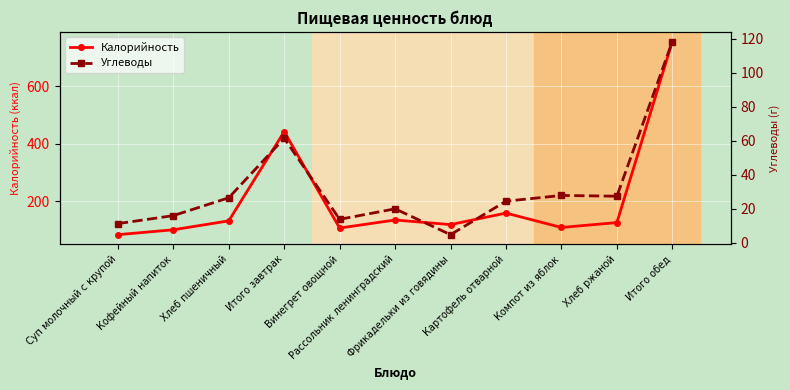

At how many categories does at least one series exceed 248?

2